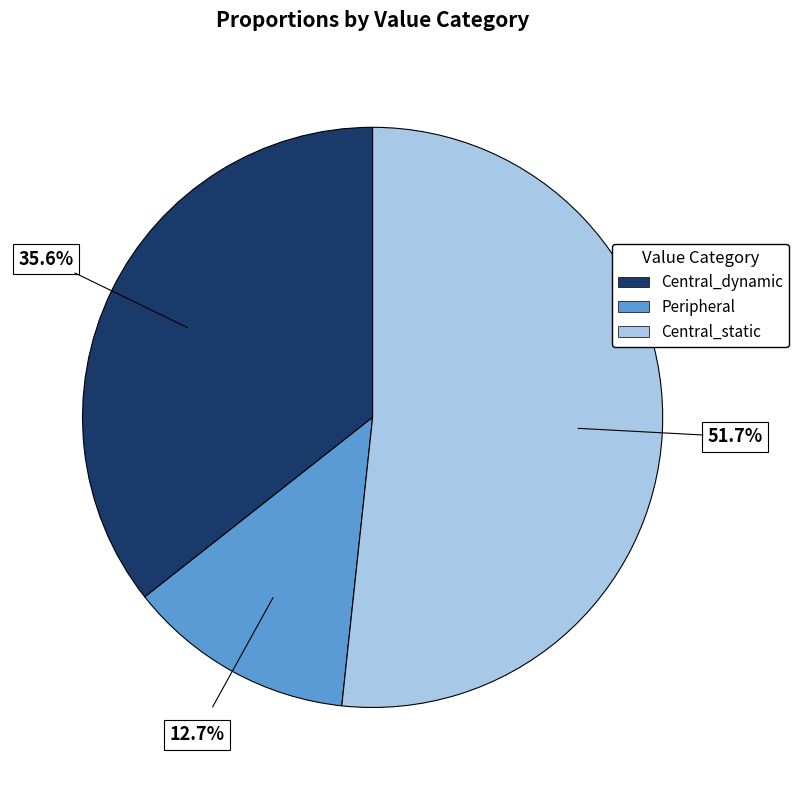

Rank the categories by value from lowest to highest.

Peripheral, Central_dynamic, Central_static